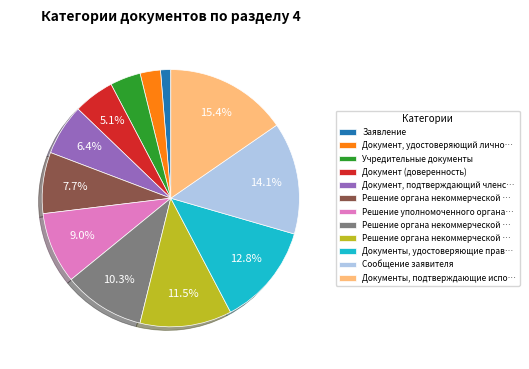

How many slices are in this pie chart?

12